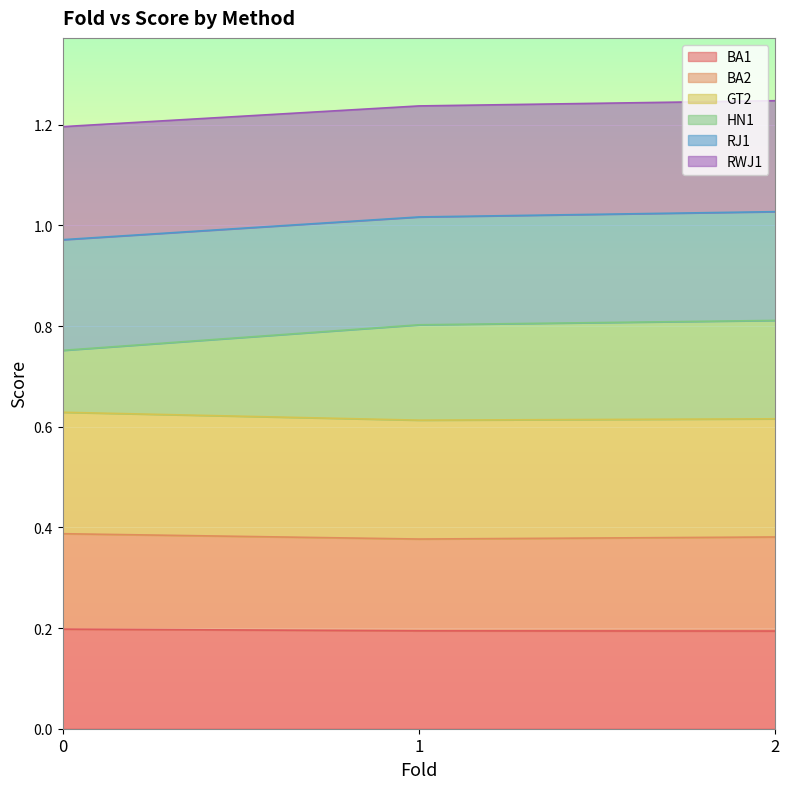

What is the total value across all series at 0?

1.2